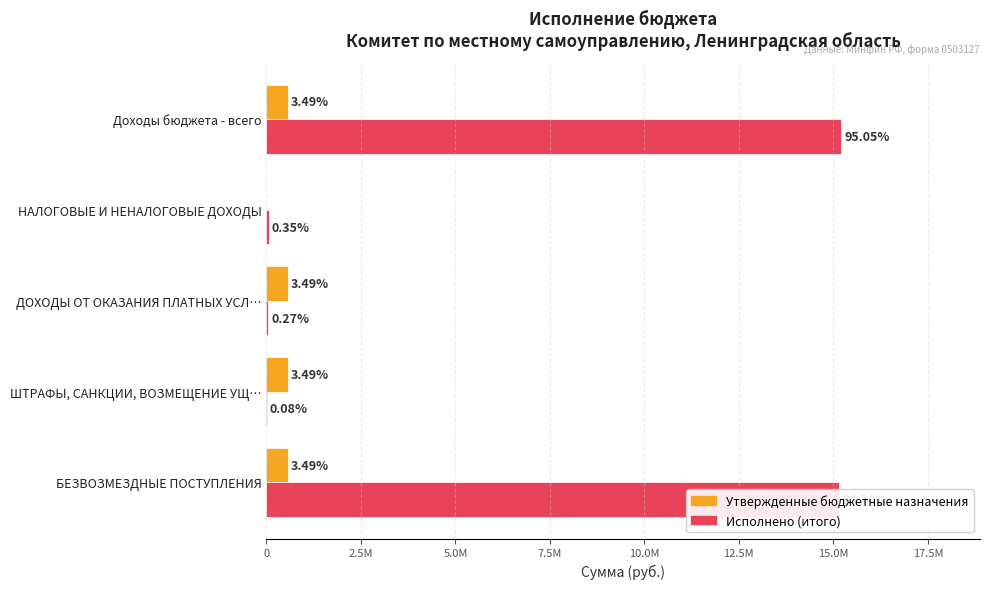

What are all the series names shown in the legend?

Утвержденные бюджетные назначения, Исполнено (итого)